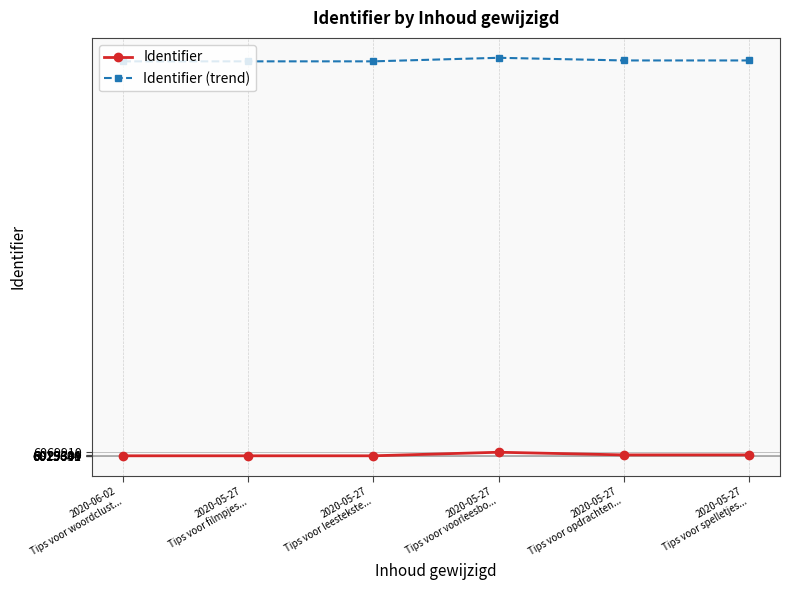

What is the difference between the highest and lowest values at 2020-05-27
Tips voor opdrachten...?

6015000